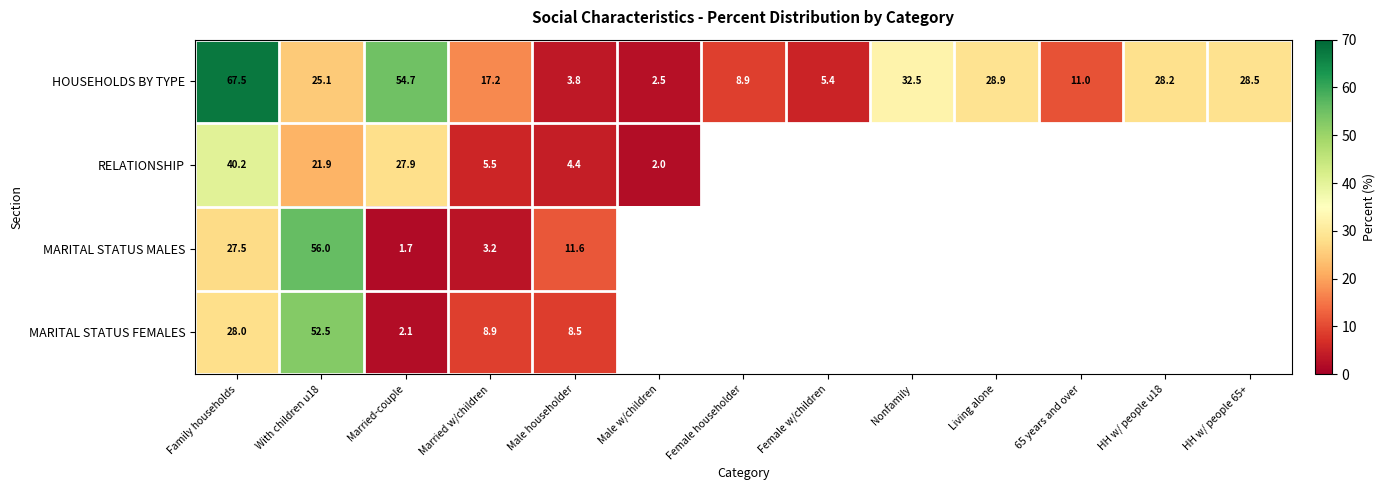

The MARITAL STATUS FEMALES series shows 8.9 at Married w/children. True or false?

True